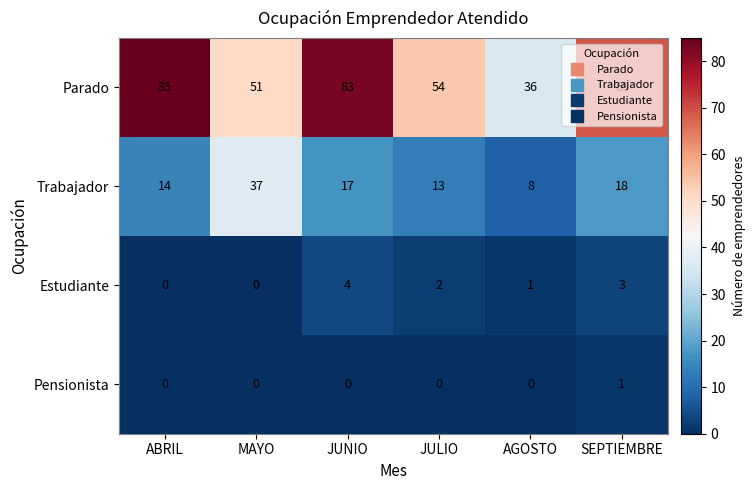

Which category has the lowest value in the Parado series?

AGOSTO